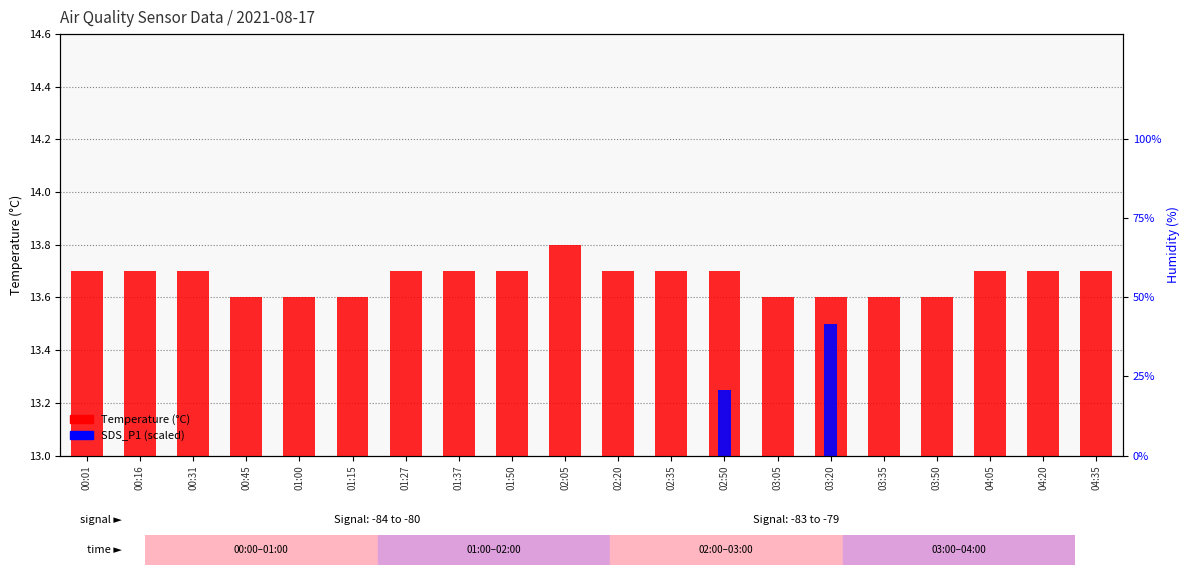

At which category is the sum across all series the highest?

03:20